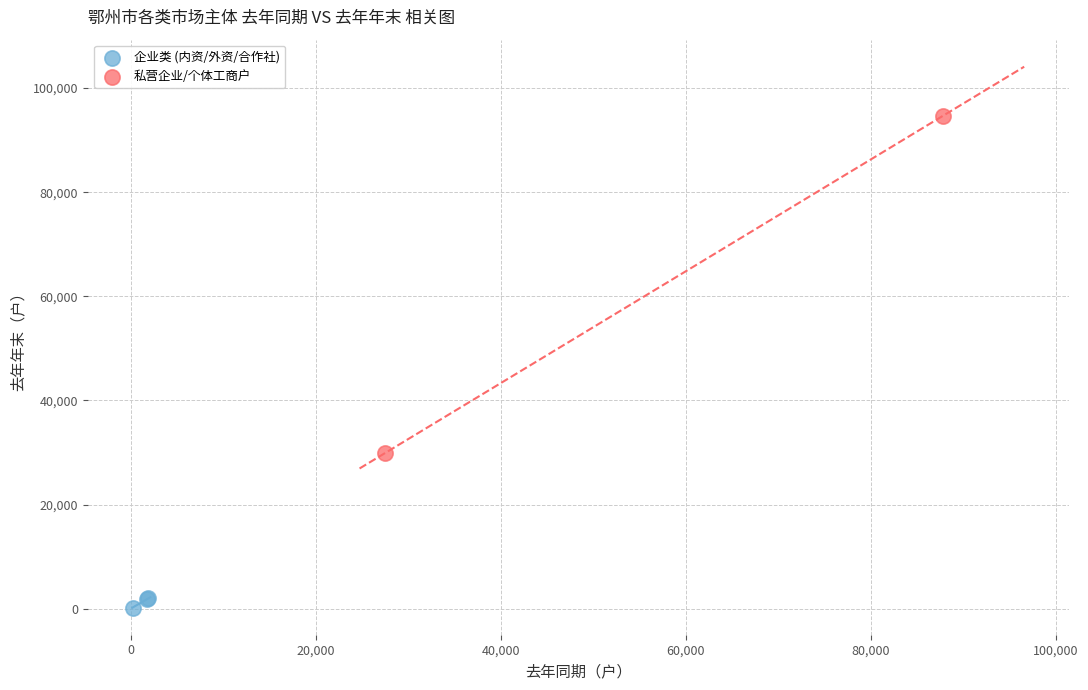

Which series contains the lowest Y value?

企业类 (内资/外资/合作社)